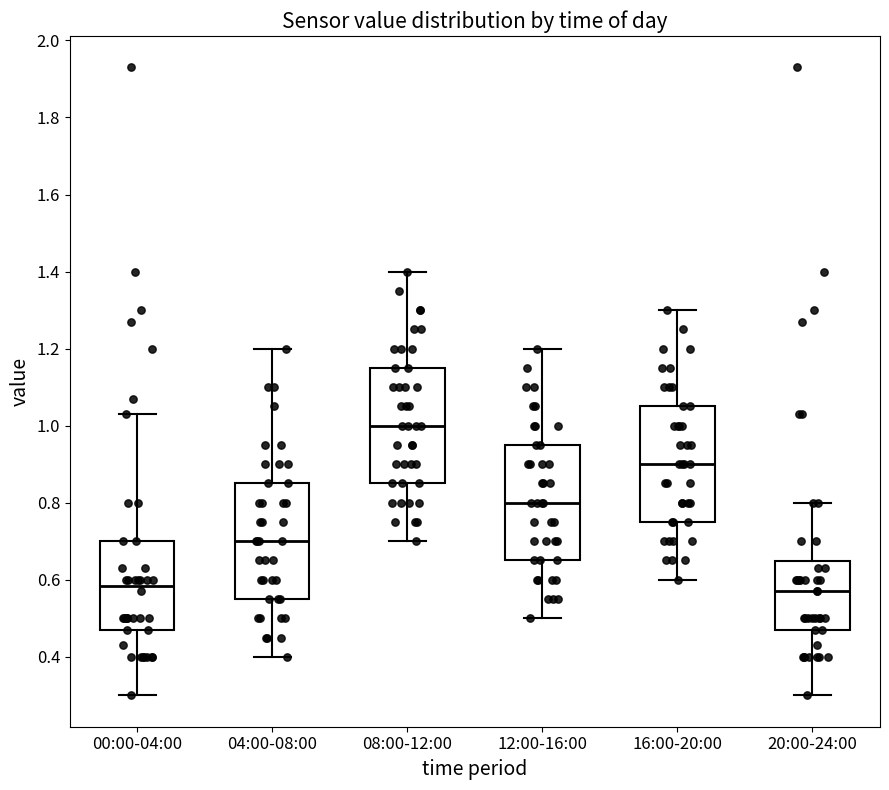

Reading left to right, transcribe this box plot: for each box, give where its median line is, the range the box spans, and where its two whiskers end, as read against the y-axis. The values are not printed on the chart, so give them approximately, as read against the axis.

00:00-04:00: median 0.58, box 0.48 to 0.70, whiskers 0.30 to 1.04
04:00-08:00: median 0.70, box 0.56 to 0.86, whiskers 0.40 to 1.20
08:00-12:00: median 1.00, box 0.86 to 1.16, whiskers 0.70 to 1.40
12:00-16:00: median 0.80, box 0.66 to 0.96, whiskers 0.50 to 1.20
16:00-20:00: median 0.90, box 0.76 to 1.06, whiskers 0.60 to 1.30
20:00-24:00: median 0.58, box 0.48 to 0.64, whiskers 0.30 to 0.80